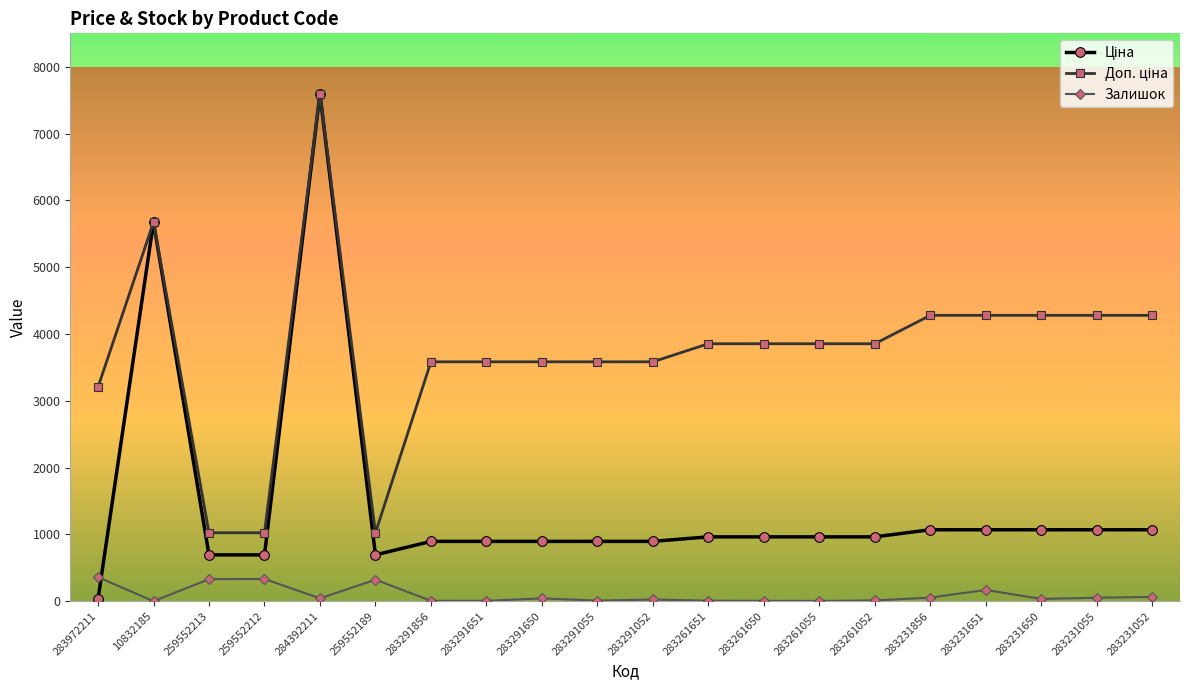

What position from the left is 283231856?

16